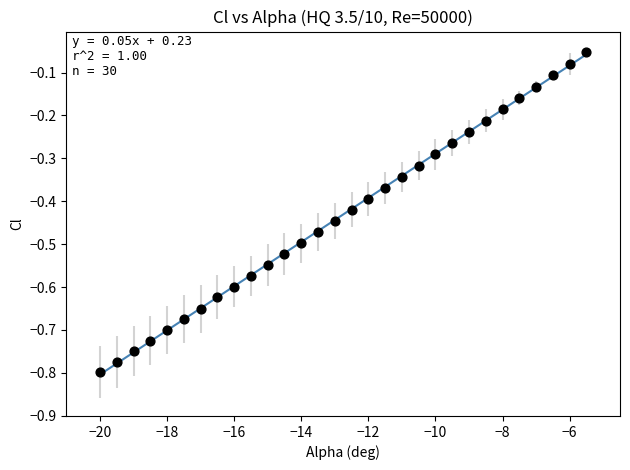

What is the range of Y values (max minus min)?

0.7